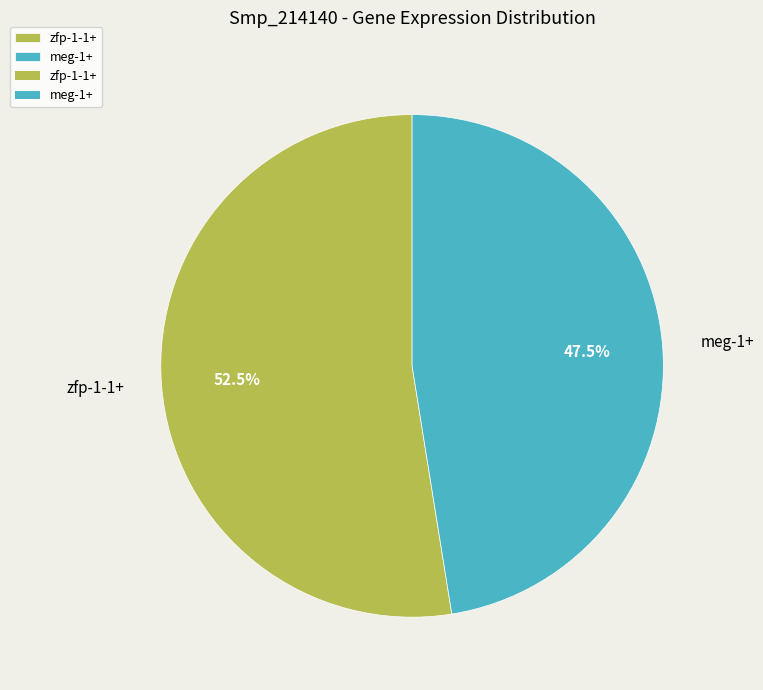

Which slice is the largest?

zfp-1-1+